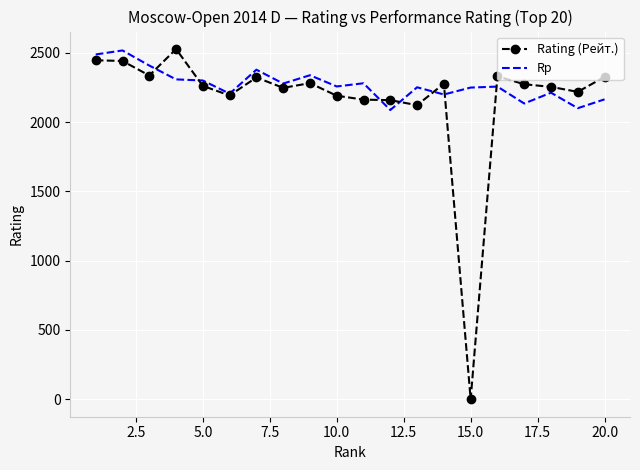

Which series has the largest range (max minus min)?

Rating (Рейт.)